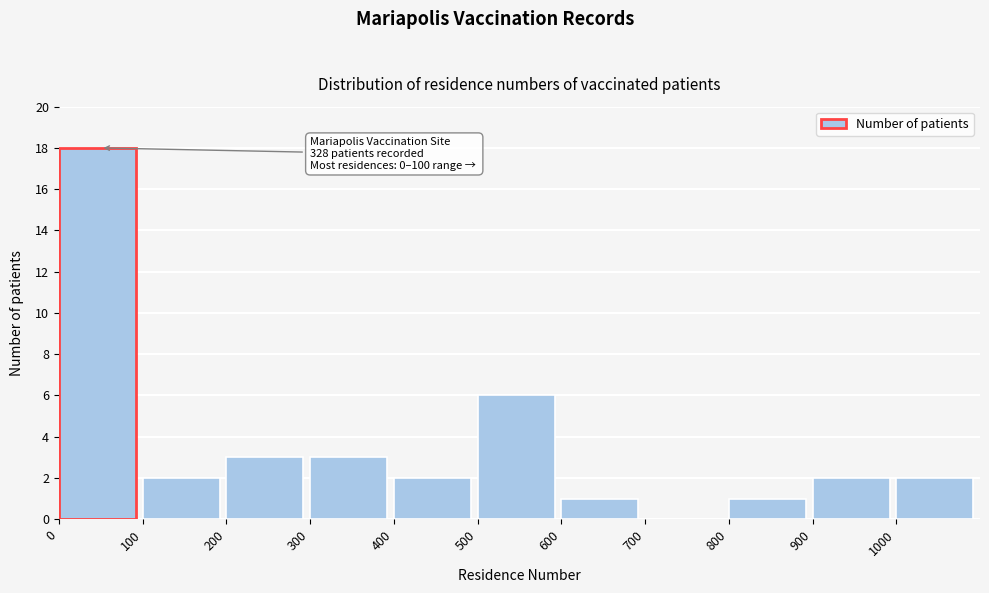

Which range on the x-axis has the tallest bar?

0 to 100